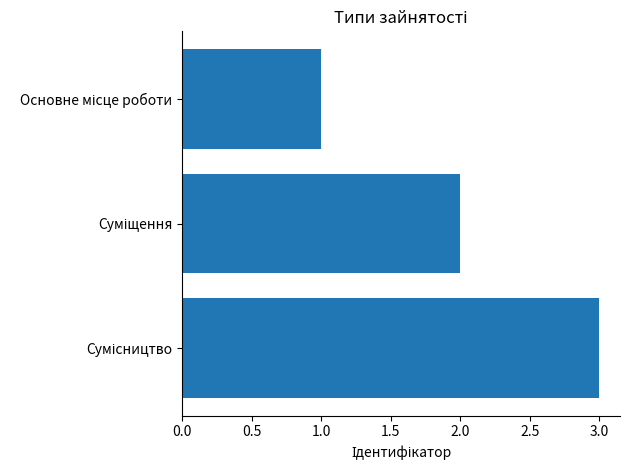

What is the sum of all values?

6